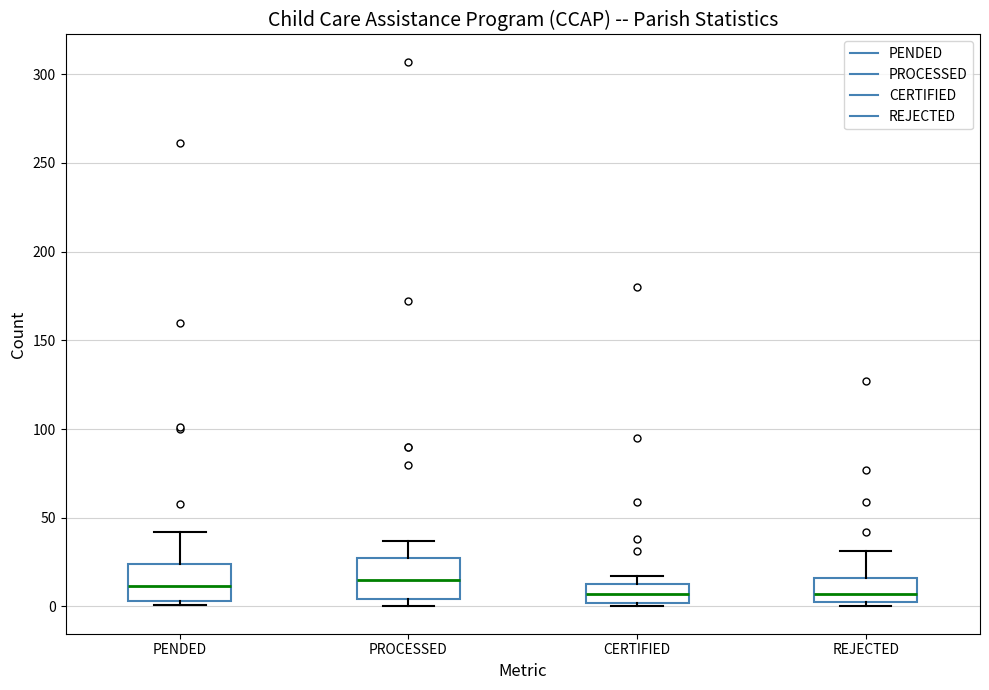

Reading left to right, read every box against the y-axis: the position of its median line, the range the box covers, and the ends of its whiskers. The values are not printed on the chart, so give them approximately, as read against the axis.

PENDED: median 10, box 5 to 25, whiskers 0 to 40
PROCESSED: median 15, box 5 to 30, whiskers 0 to 35
CERTIFIED: median 5, box 0 to 15, whiskers 0 (just below the box's lower edge) to 15 (just above the box's upper edge)
REJECTED: median 5 (just above the box's lower edge), box 5 to 15, whiskers 0 to 30